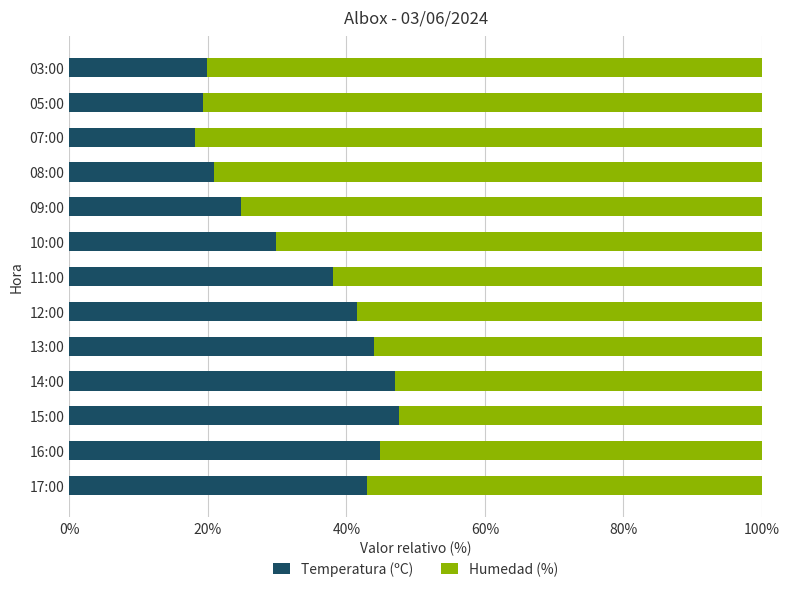

What is the minimum value for Temperatura (ºC)?

18.1